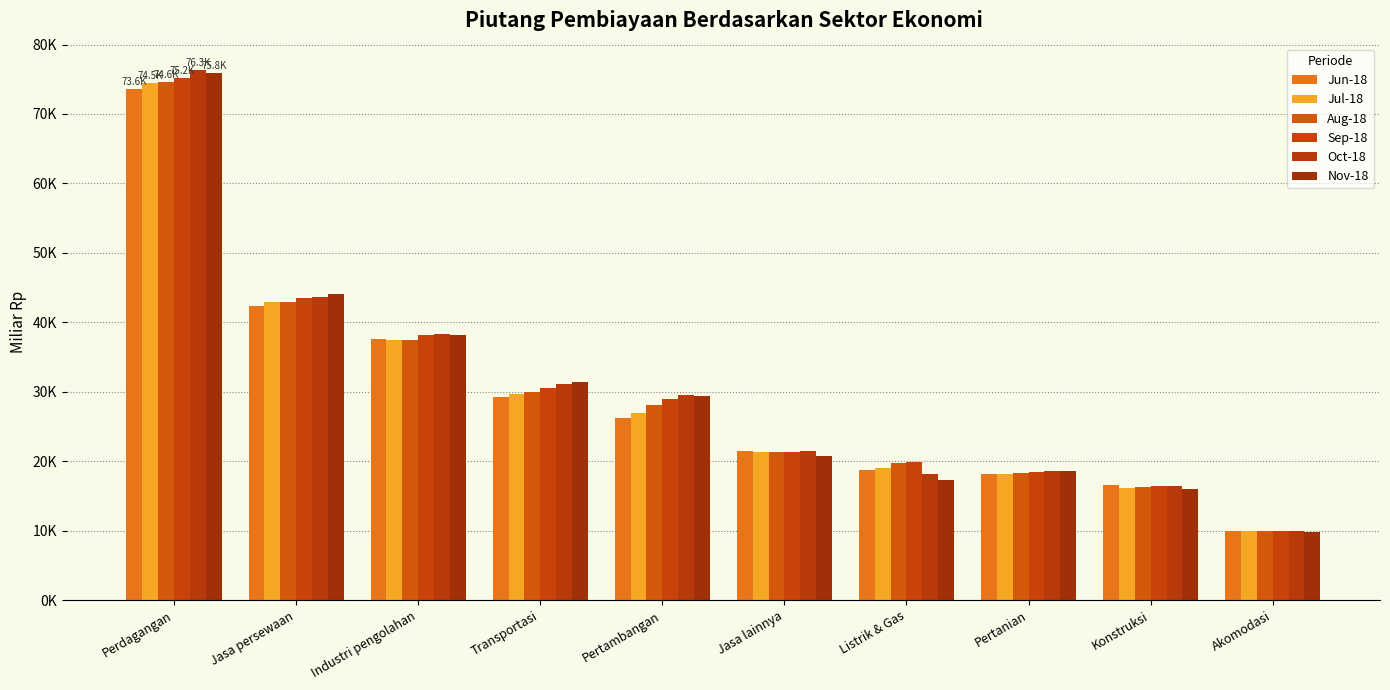

What is the difference between the maximum and minimum values in the Nov-18 series?

66013.5